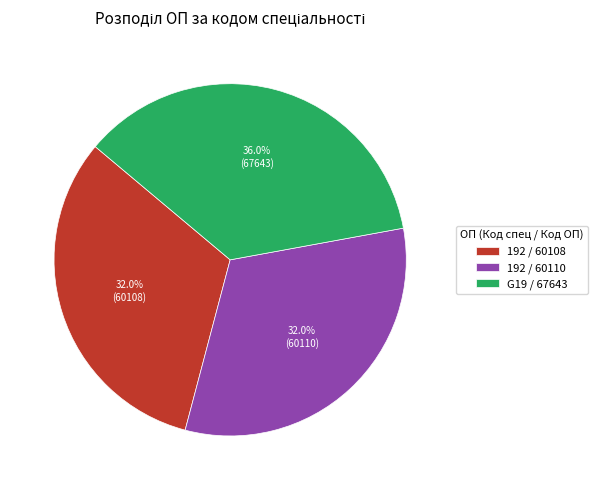

What is the largest slice in the pie chart?

G19 / 67643